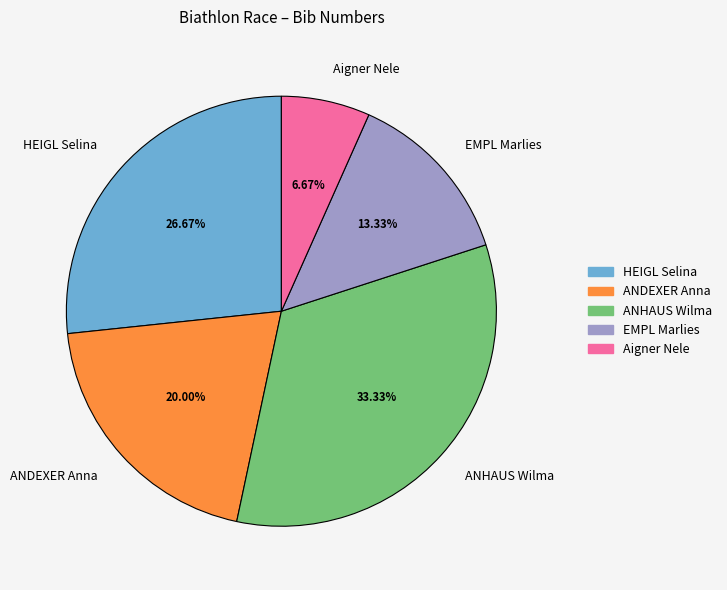

What percentage is the ANHAUS Wilma slice, to the nearest percent?

33%